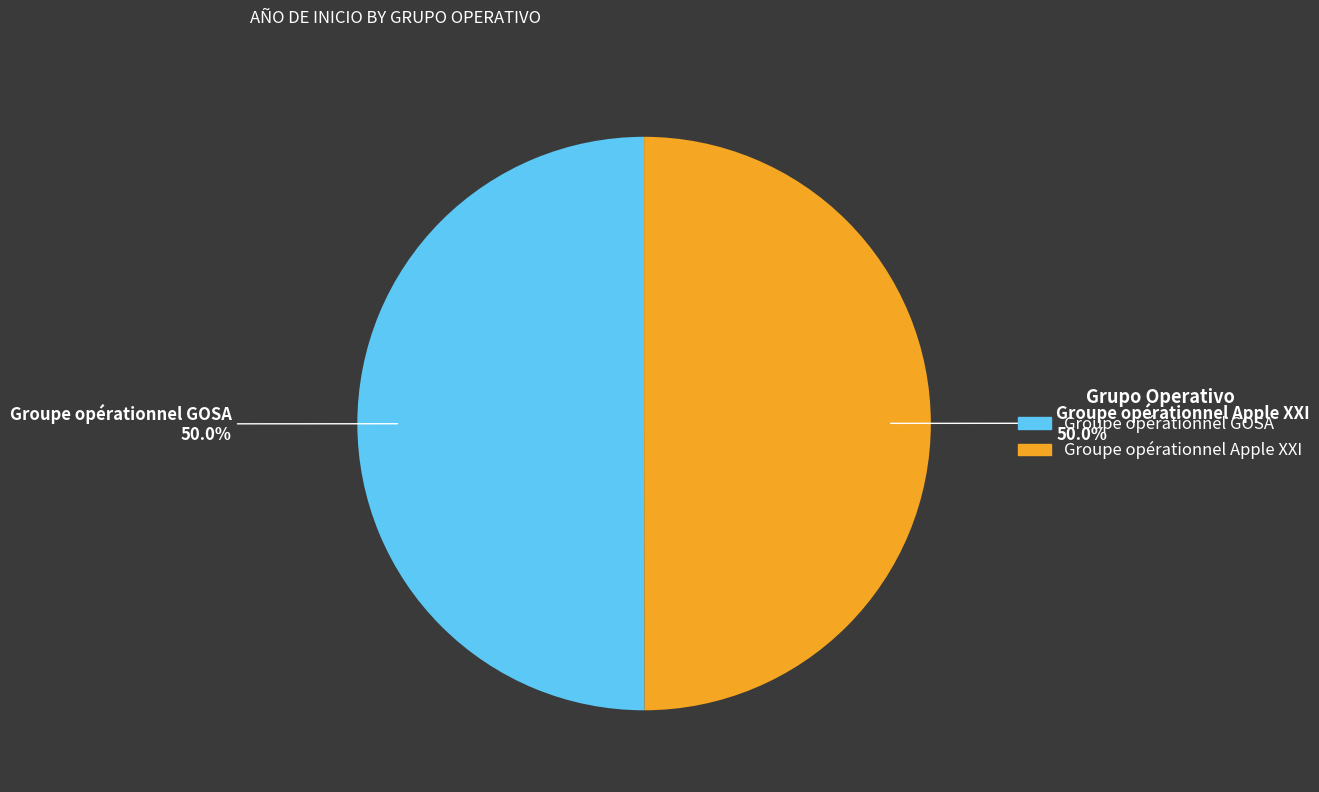

Is it true that Groupe opérationnel GOSA is 50% of the pie?

True